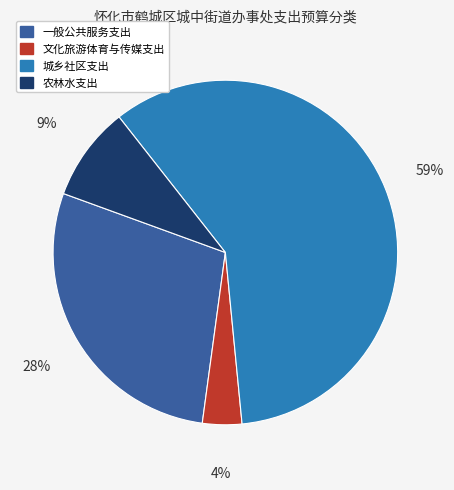

What is the majority slice?

城乡社区支出